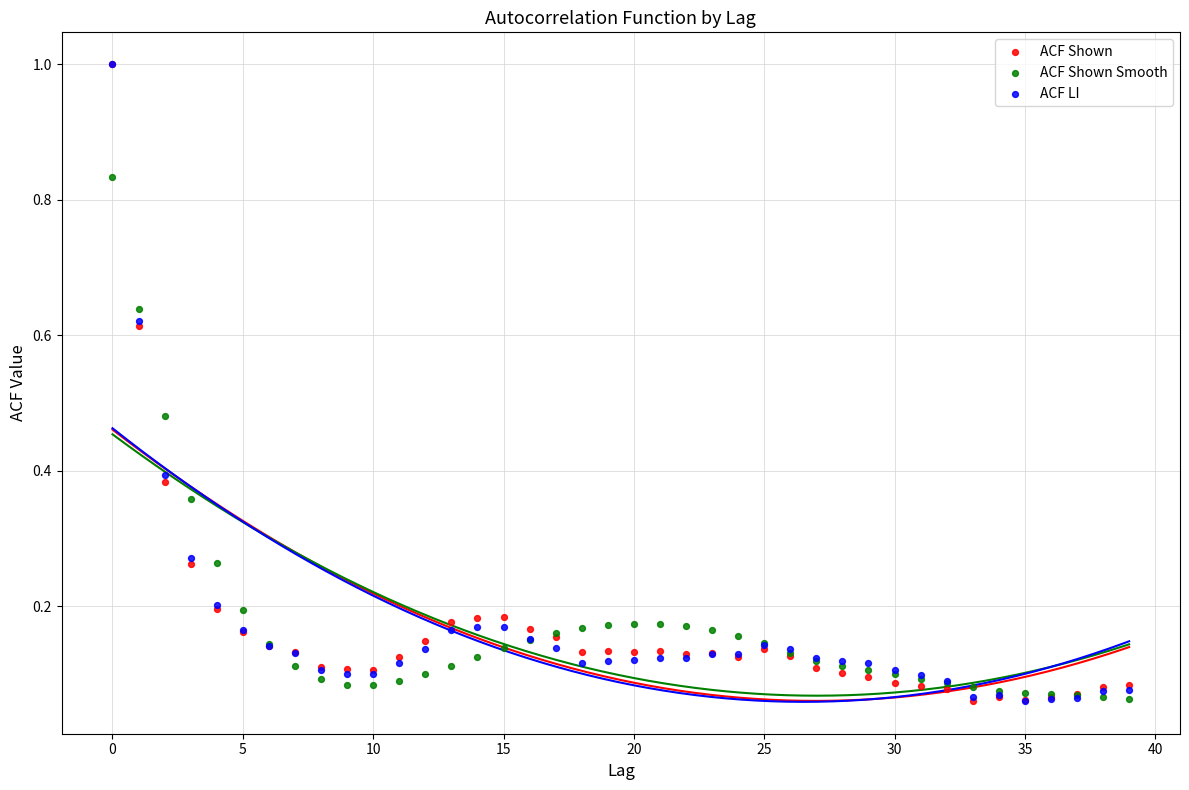

What are all the series names shown in the legend?

ACF Shown, ACF Shown Smooth, ACF LI